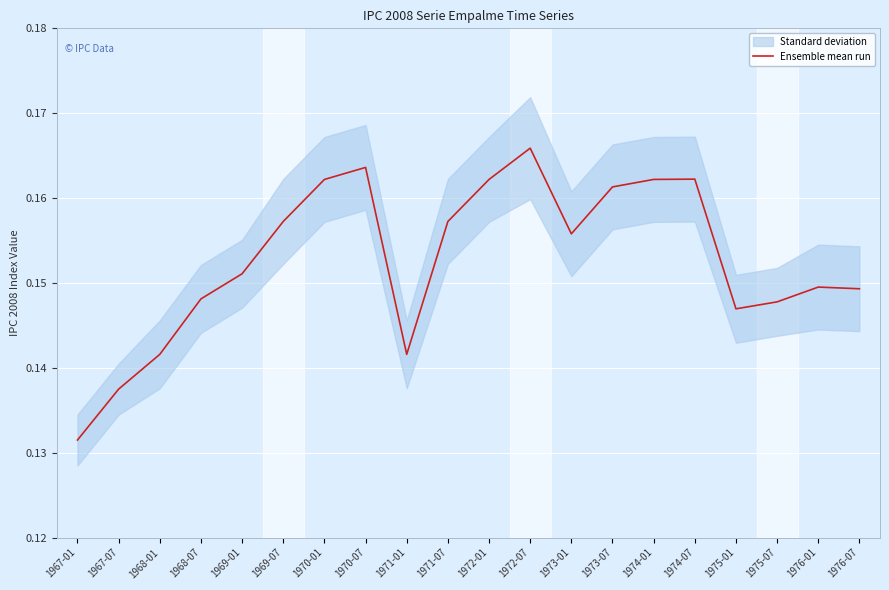

What is the label of the 16th point from the right?

1969-01